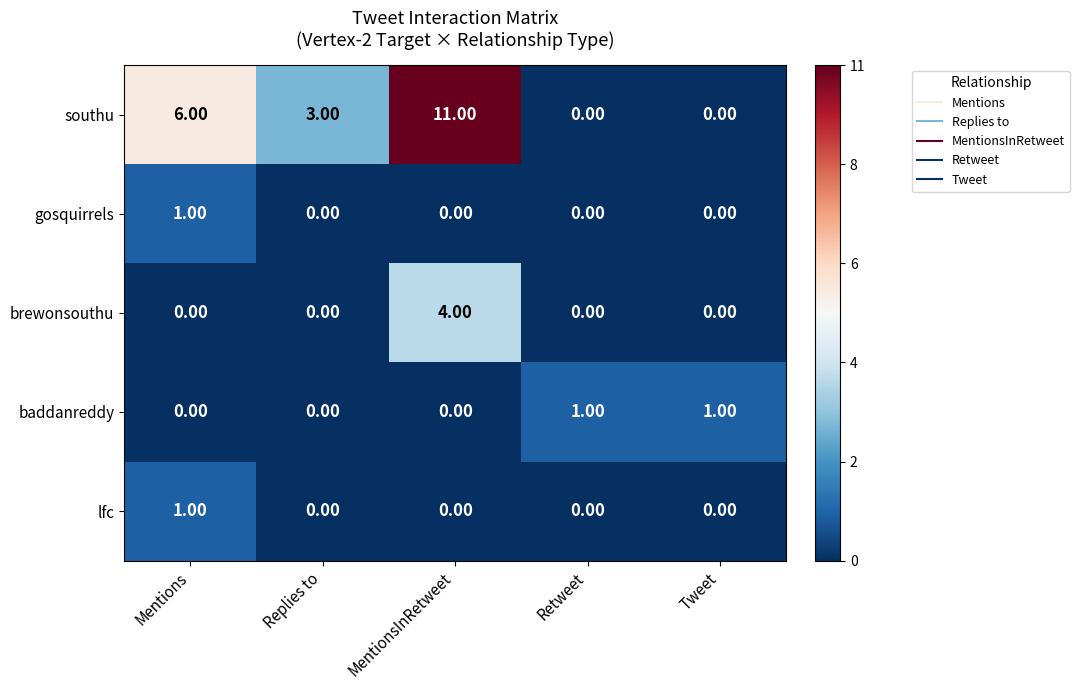

Between Mentions and MentionsInRetweet, which series saw the biggest shift?

southu